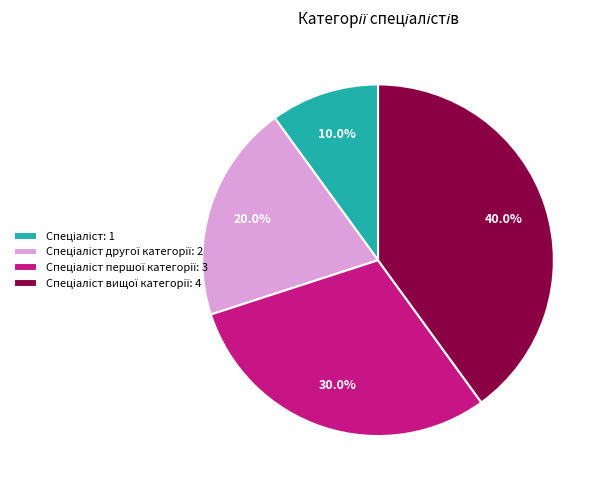

Is there any slice that represents more than half of the pie?

No